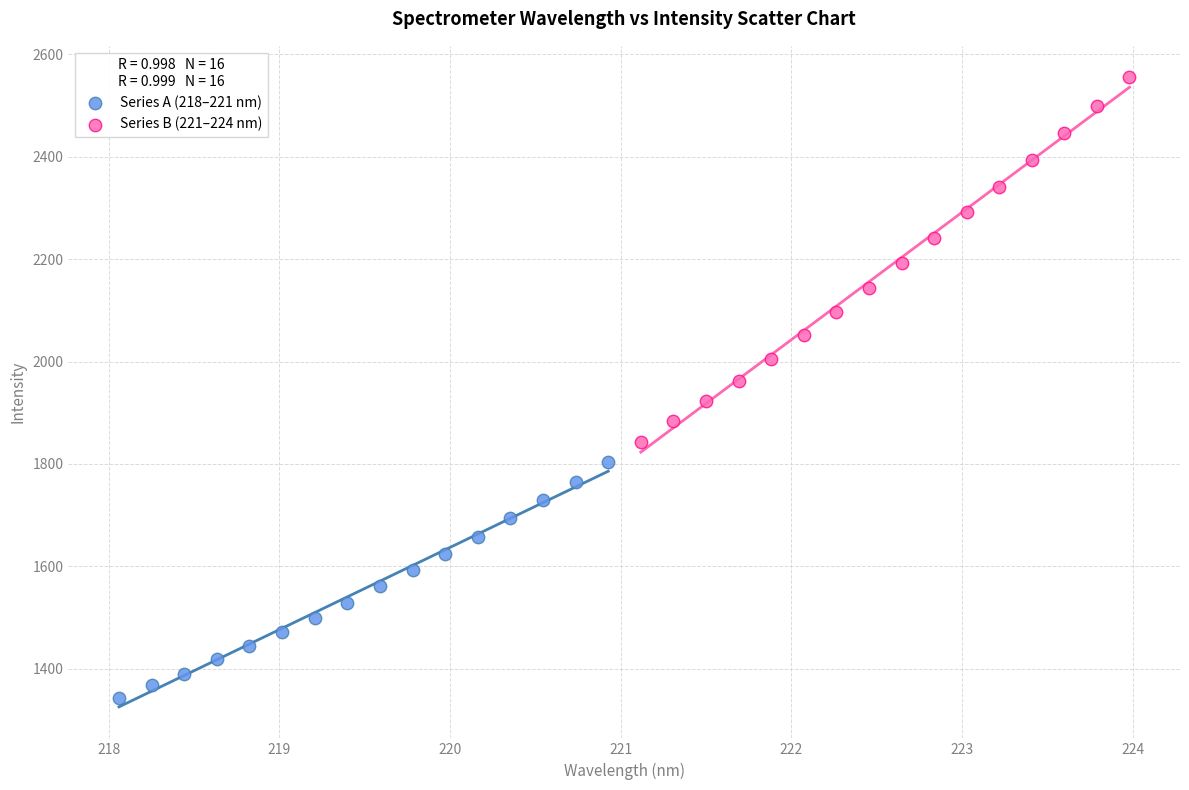

Which series reaches the maximum Y coordinate?

Series B (221–224 nm)